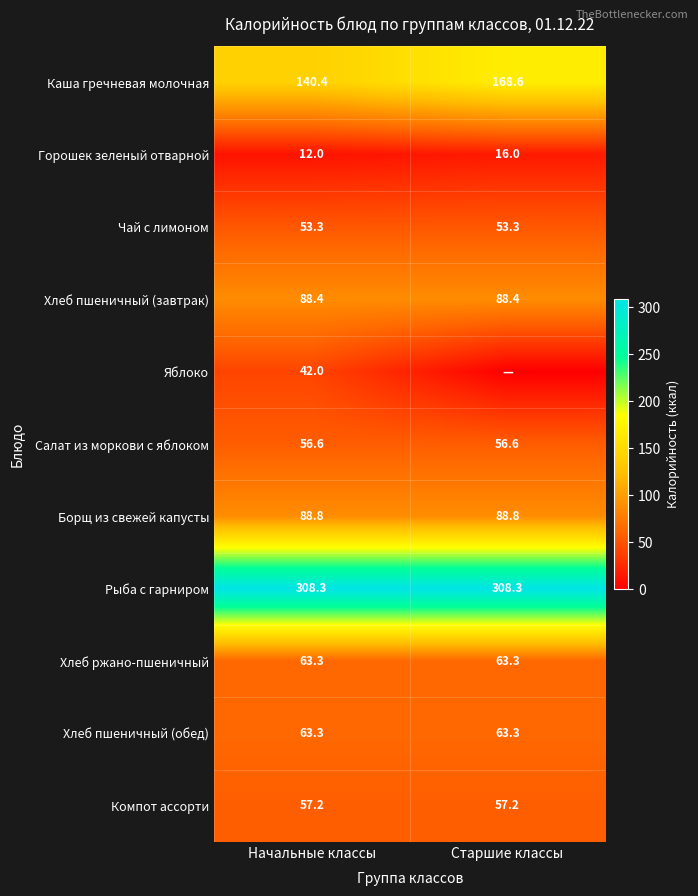

What is the total value across all series at Начальные классы?

973.6